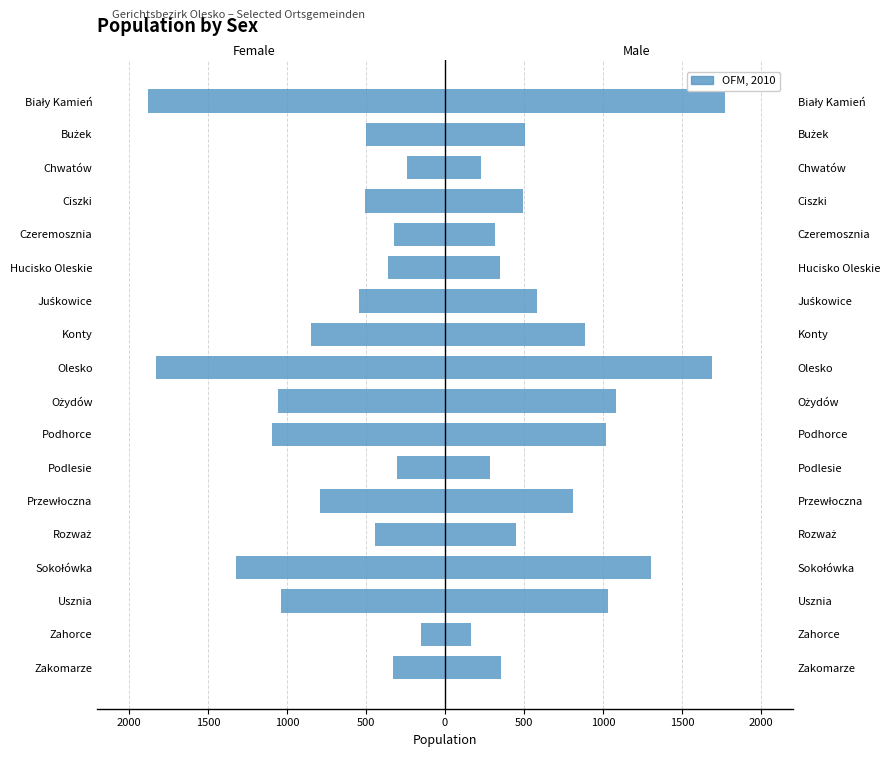

How many bars are there in each group?

2